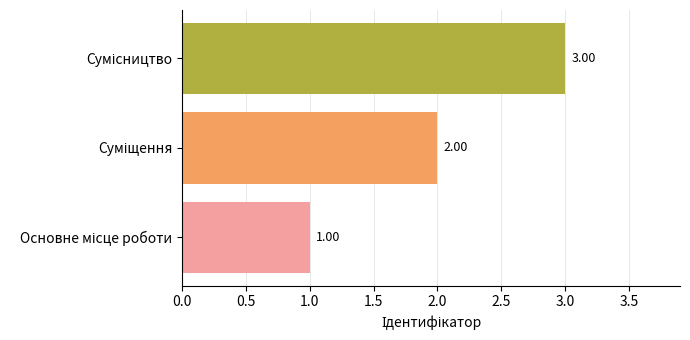

How many data points are less than 2?

1